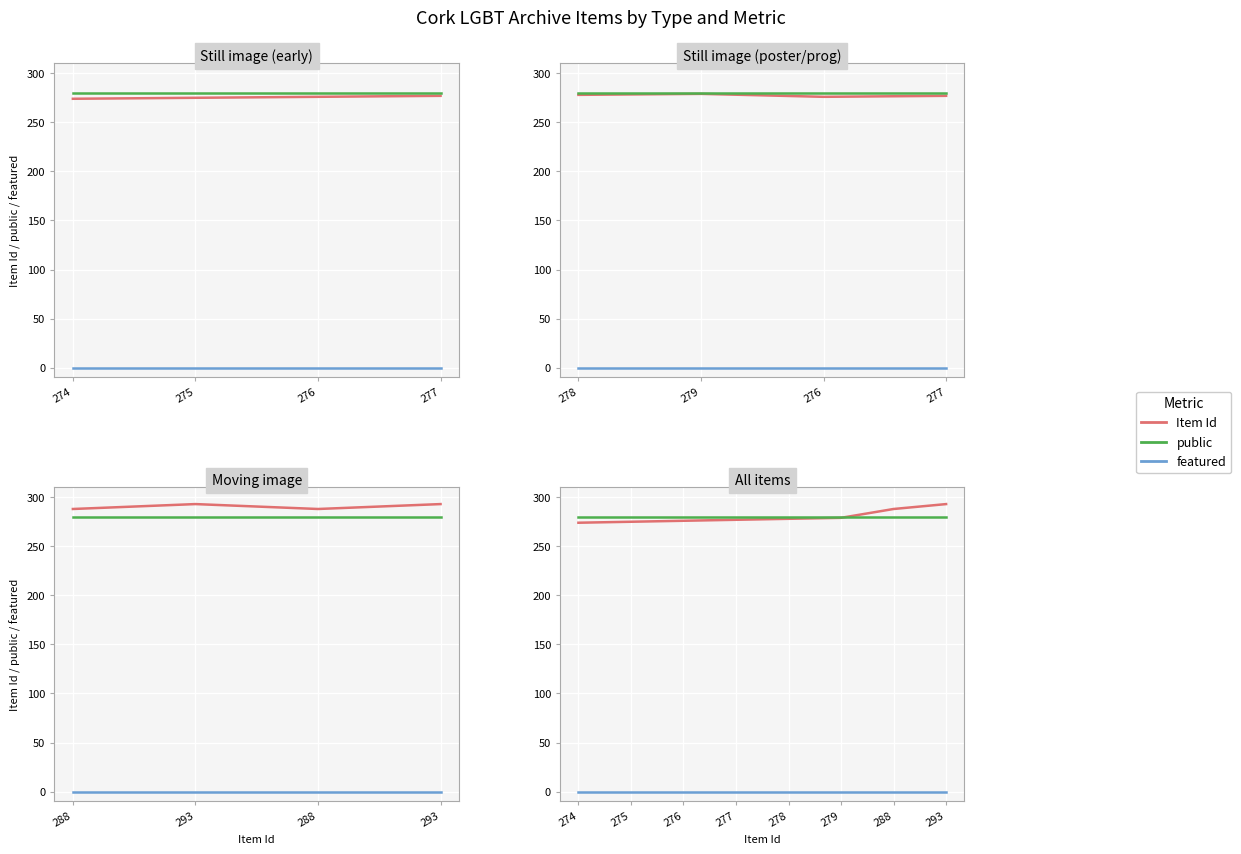

True or false: featured (×280) and Item Id intersect in this chart.

False